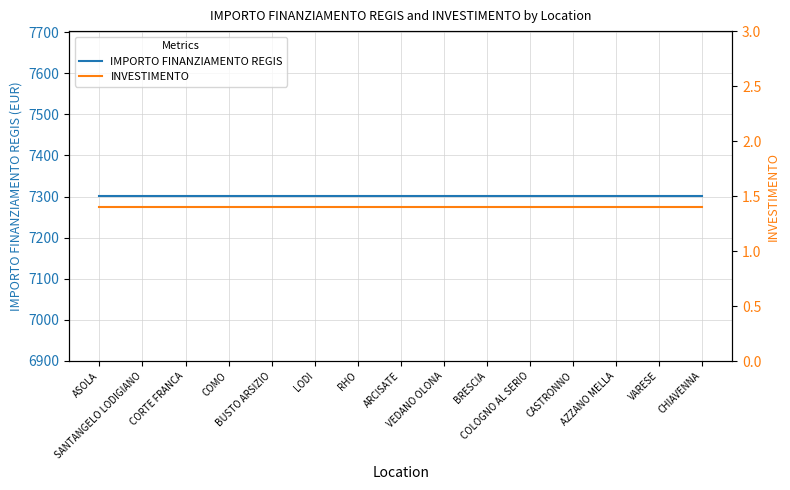

What is the maximum value for IMPORTO FINANZIAMENTO REGIS?

7301.0